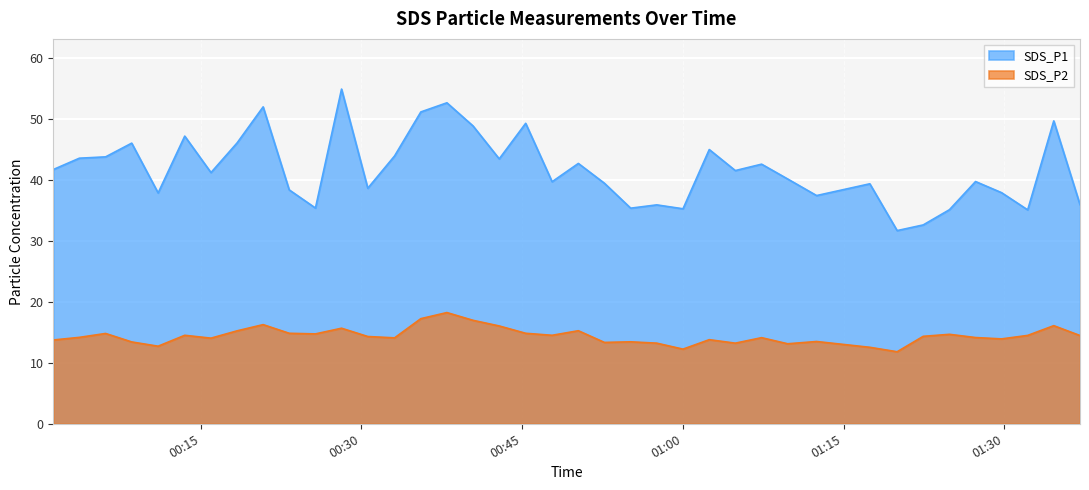

List the series in order of their overall mean, lowest first.

SDS_P2, SDS_P1